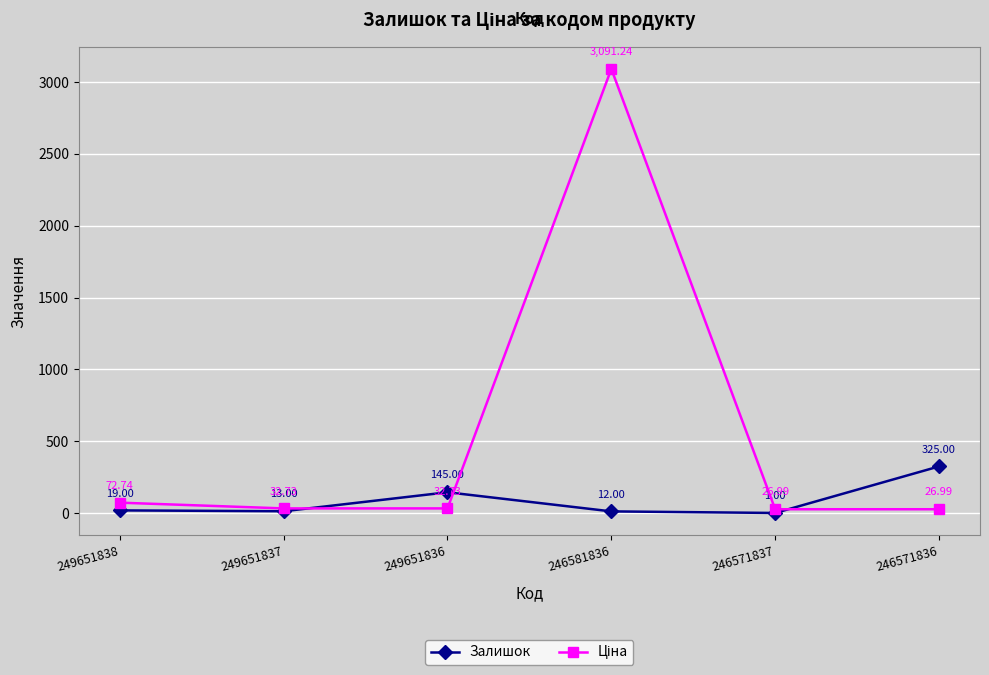

At which category is the sum across all series the highest?

246581836